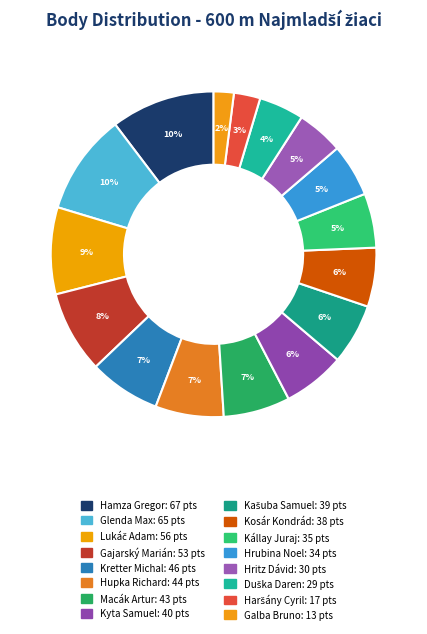

What portion of the pie excludes Kretter Michal?

92.9%